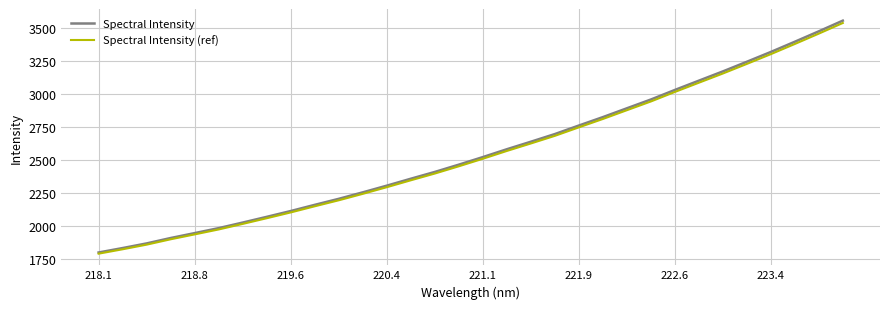

Which series has the widest spread of values?

Spectral Intensity